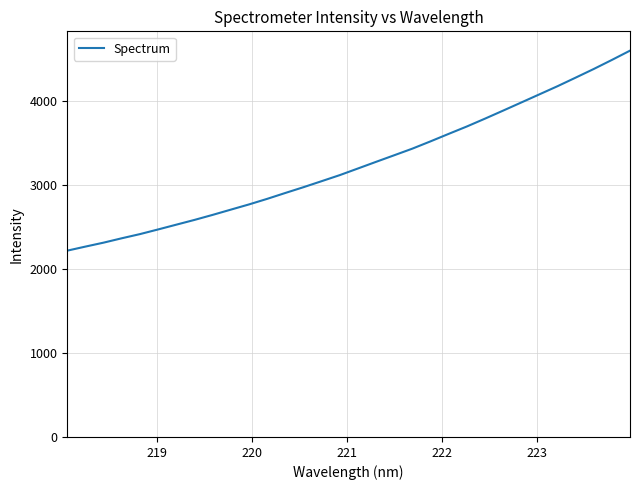

What is the maximum value shown in the chart?

4596.8